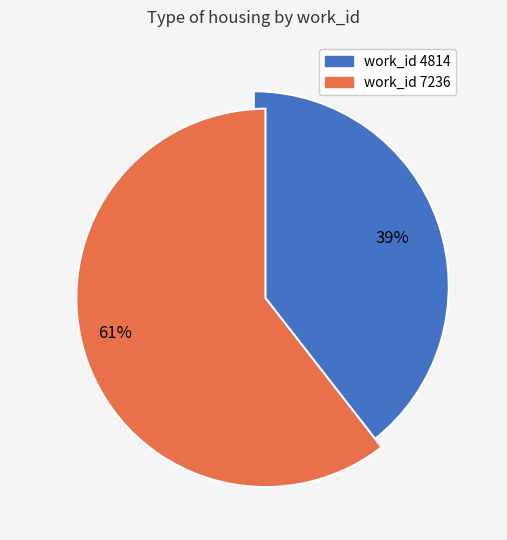

To the nearest percent, what percentage of the pie is 7236?

61%